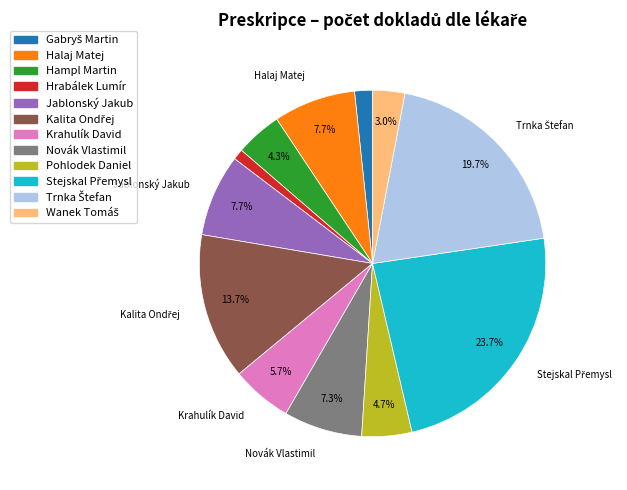

Is Pohlodek Daniel the majority of the pie?

No